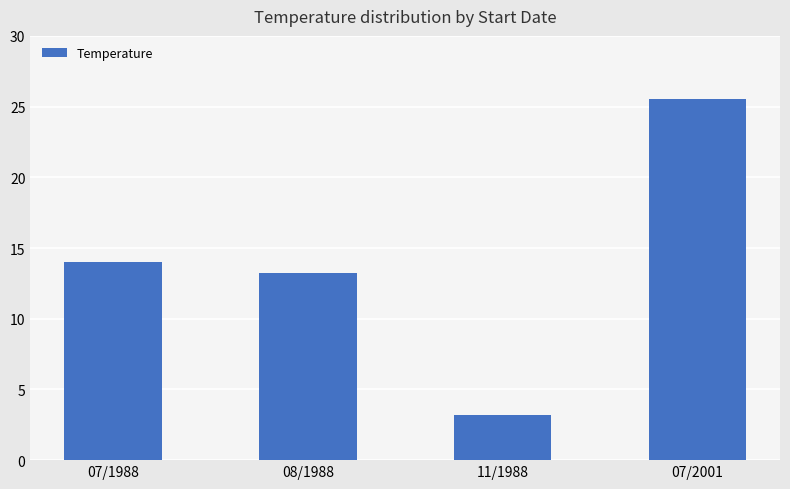

True or false: the data shows 1.0 at 11/1988.

False